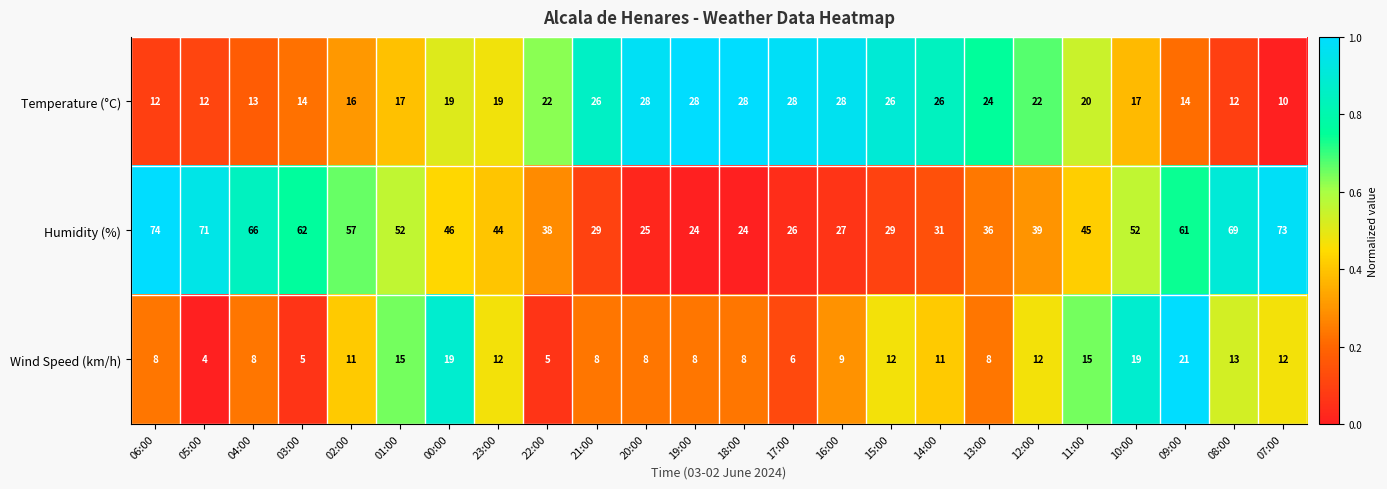

Rank the series at 20:00 from highest to lowest value.

Temperature (°C), Humidity (%), Wind Speed (km/h)